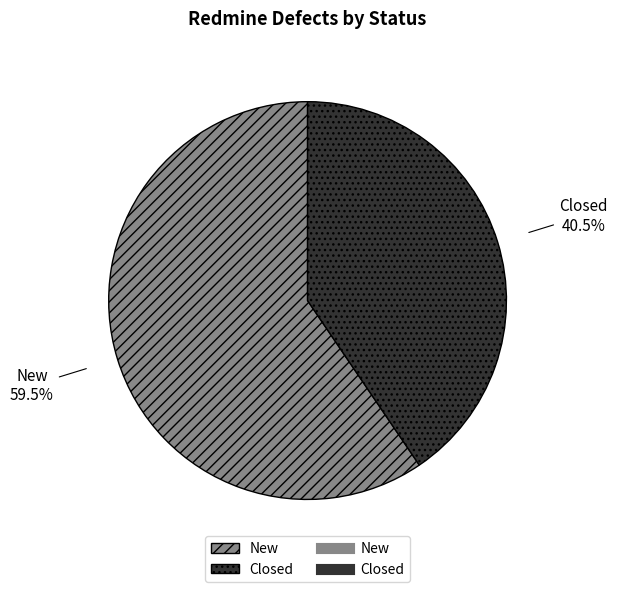

Rank the categories by value from highest to lowest.

New, Closed